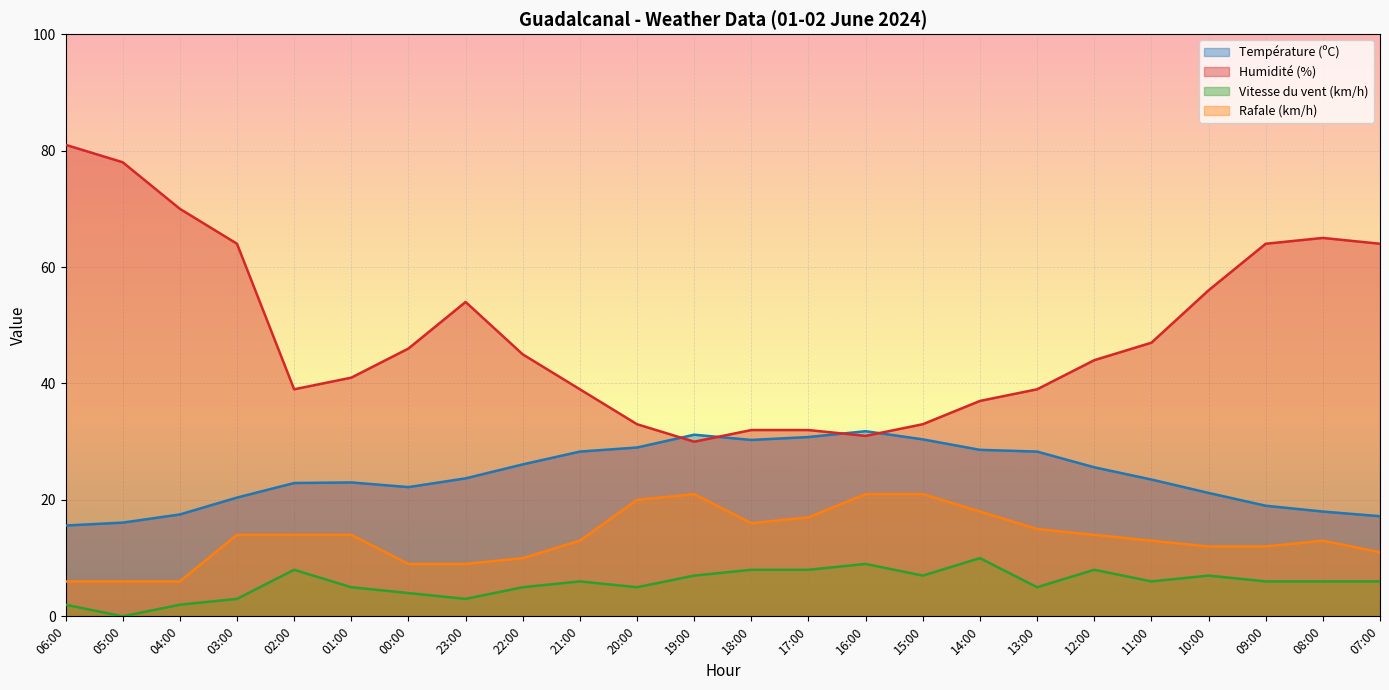

True or false: Température (ºC) and Vitesse du vent (km/h) cross at least once.

False